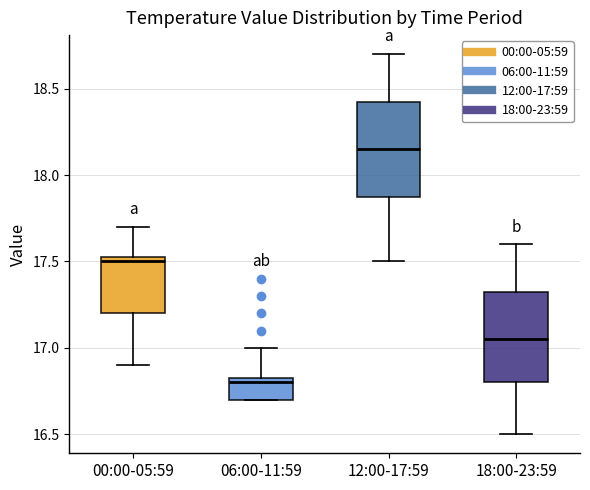

Reading left to right, read every box against the y-axis: the position of its median line, the range the box covers, and the ends of its whiskers. The values are not printed on the chart, so give them approximately, as read against the axis.

00:00-05:59: median 17.50, box 17.20 to 17.55, whiskers 16.90 to 17.70
06:00-11:59: median 16.80, box 16.70 to 16.85, whiskers 16.70 to 17.00
12:00-17:59: median 18.15, box 17.90 to 18.45, whiskers 17.50 to 18.70
18:00-23:59: median 17.05, box 16.80 to 17.35, whiskers 16.50 to 17.60